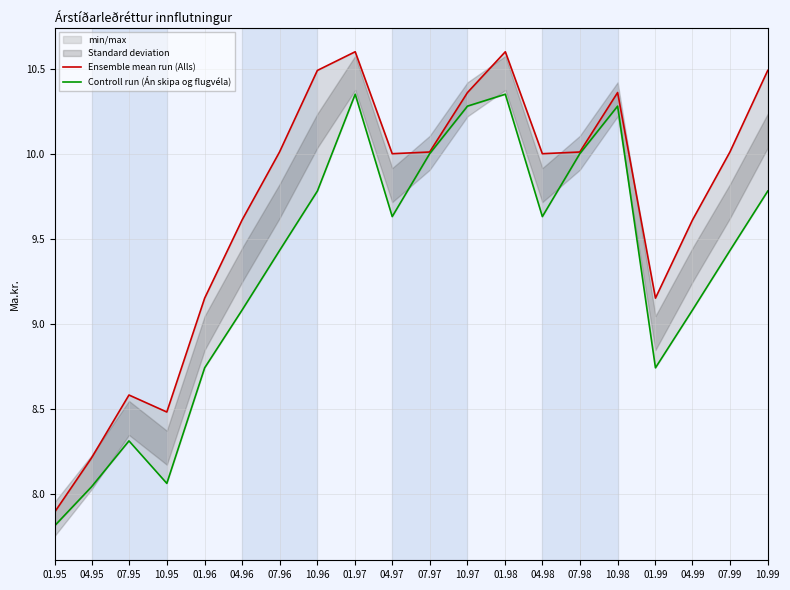

Rank the series at 01.98 from highest to lowest value.

Ensemble mean run (Alls), Controll run (Án skipa og flugvéla)